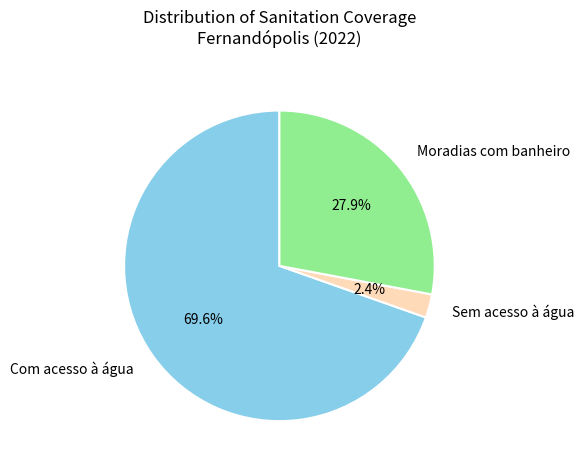

How many slices are in this pie chart?

3